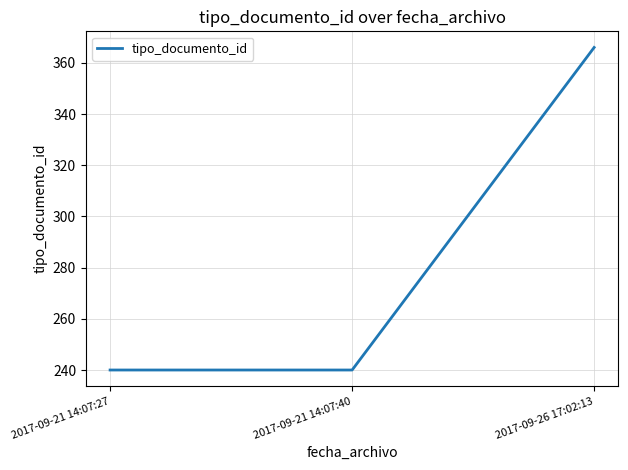

Is it true that the value at 2017-09-26 17:02:13 is 366?

True